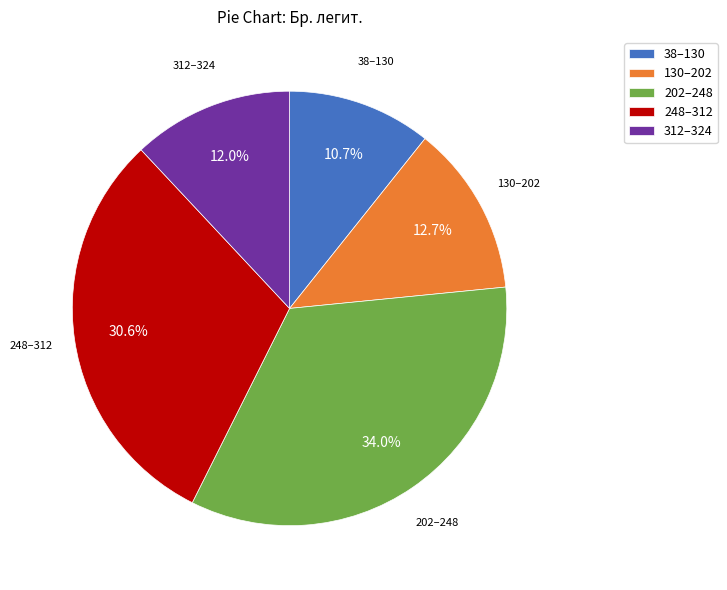

To the nearest percent, what is the average slice percentage?

20%